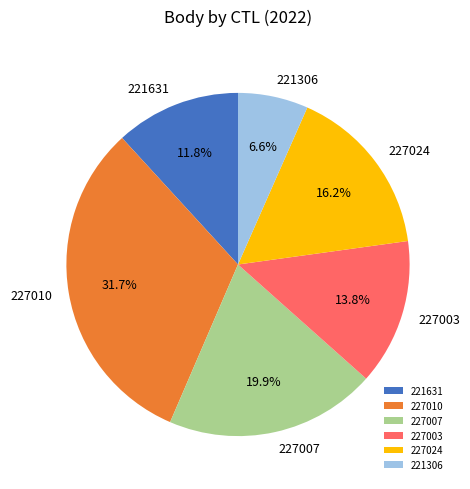

Does 221306 account for over 50% of the chart?

No